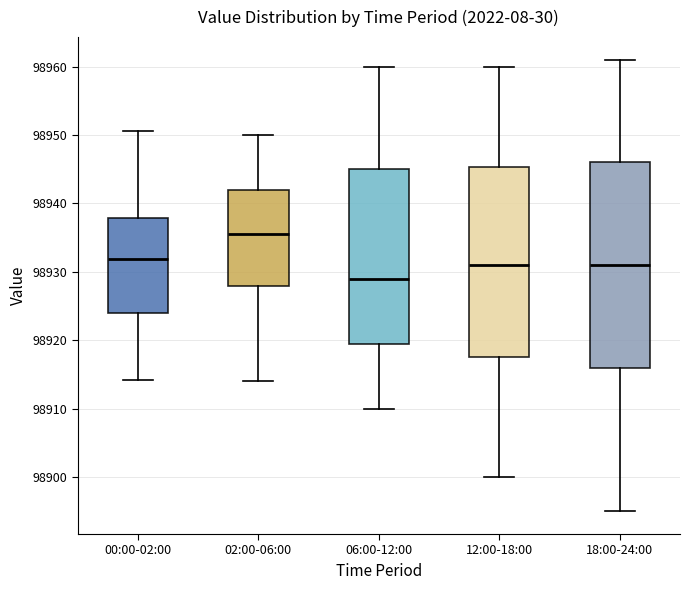

Where does the lower whisker of the box for 18:00-24:00 end on the y-axis? The values are not printed on the chart, so give them approximately, as read against the axis.

98895